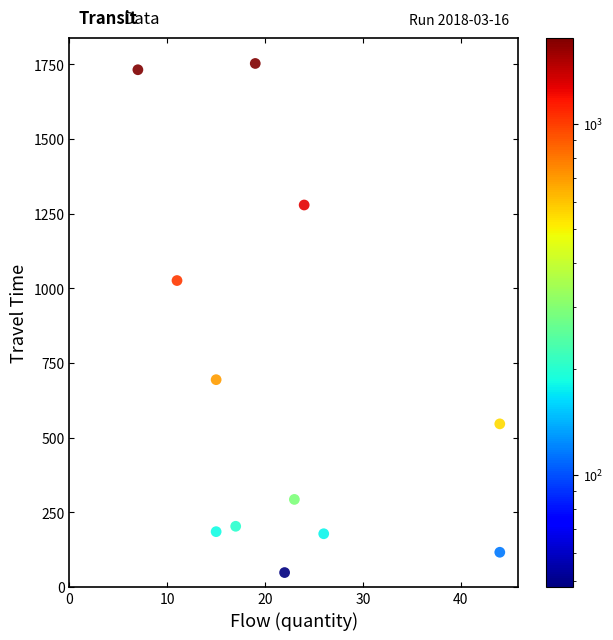

What is the range of X values (max minus min)?

37